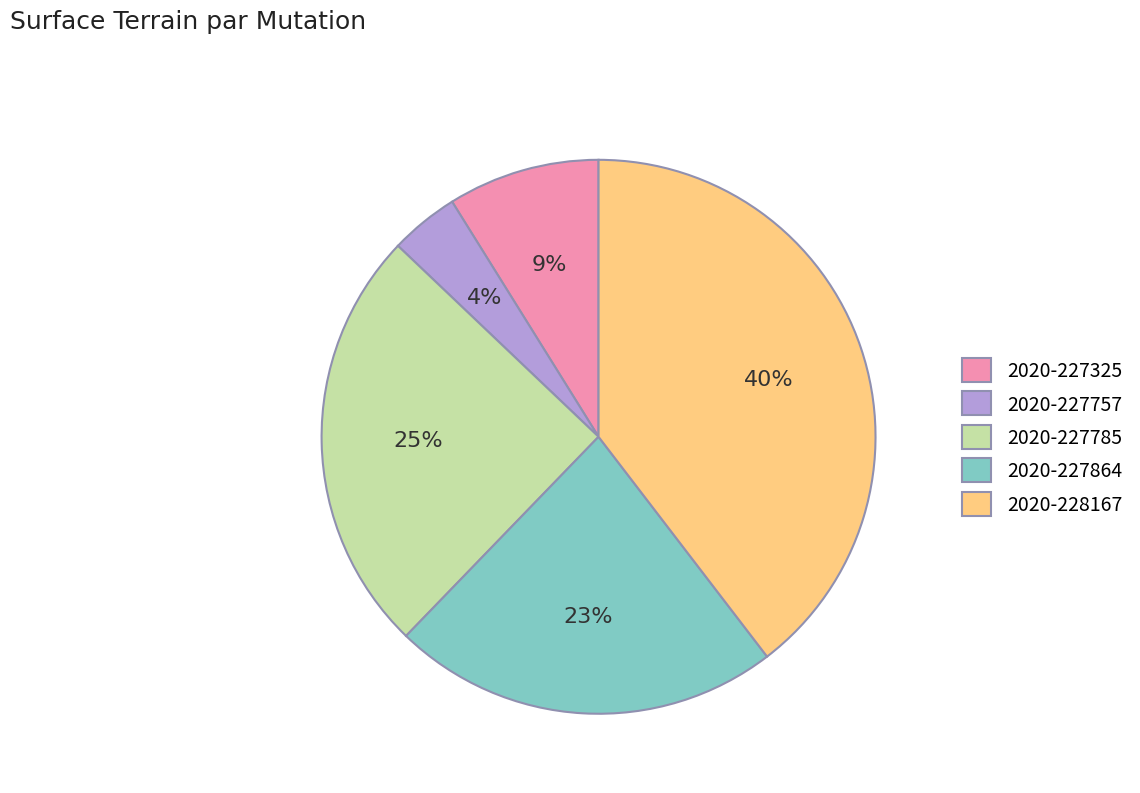

Does 2020-227785 represent more than half of the total?

No